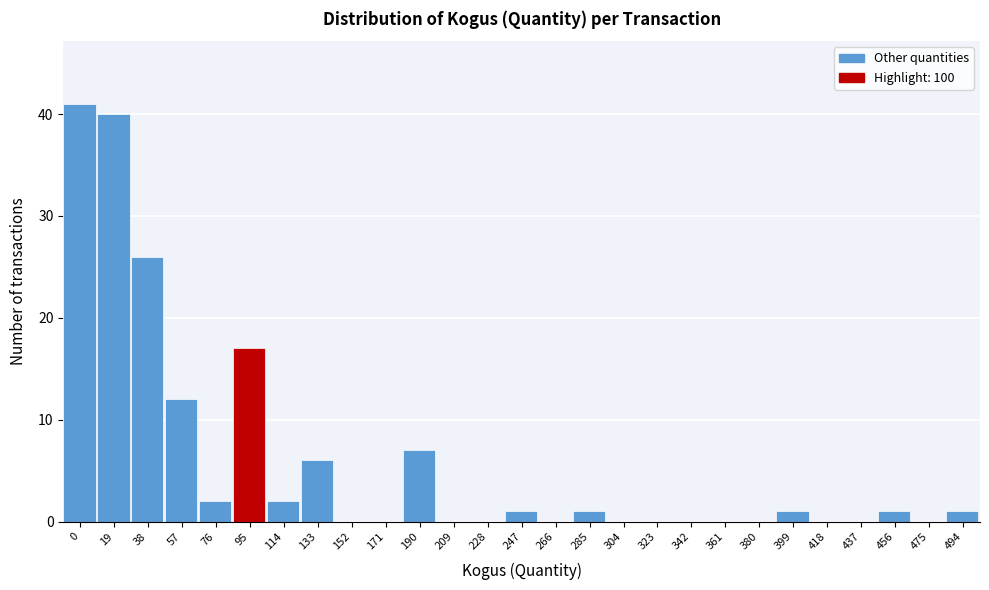

Reading left to right, transcribe all the data shown in this chart.

0=41	19=40	38=26	57=12	76=2	95=17	114=2	133=6	152=0	171=0	190=7	209=0	228=0	247=1	266=0	285=1	304=0	323=0	342=0	361=0	380=0	399=1	418=0	437=0	456=1	475=0	494=1